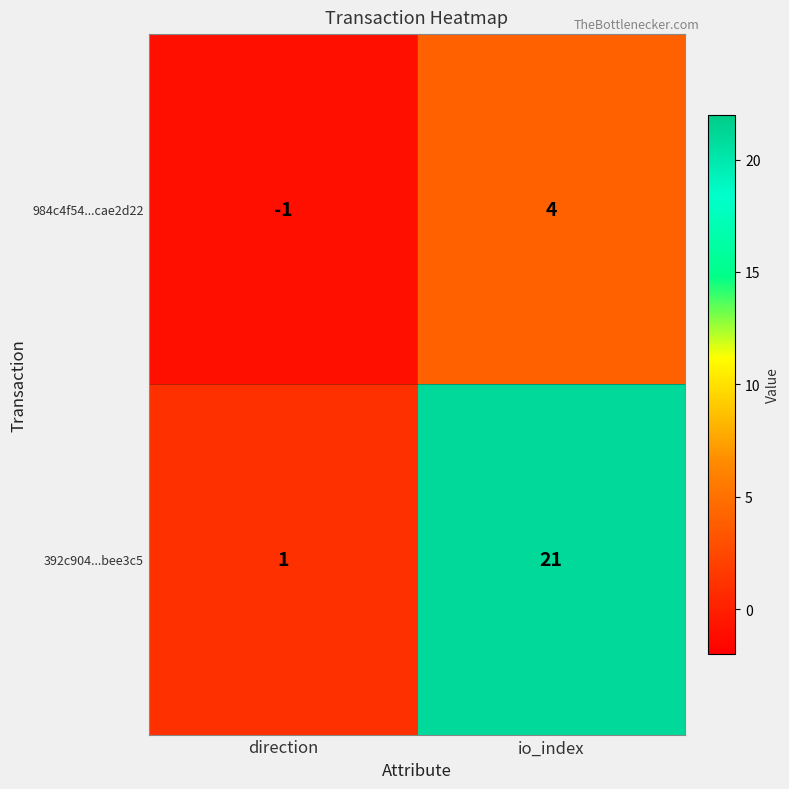

How many data points does each series have?

2